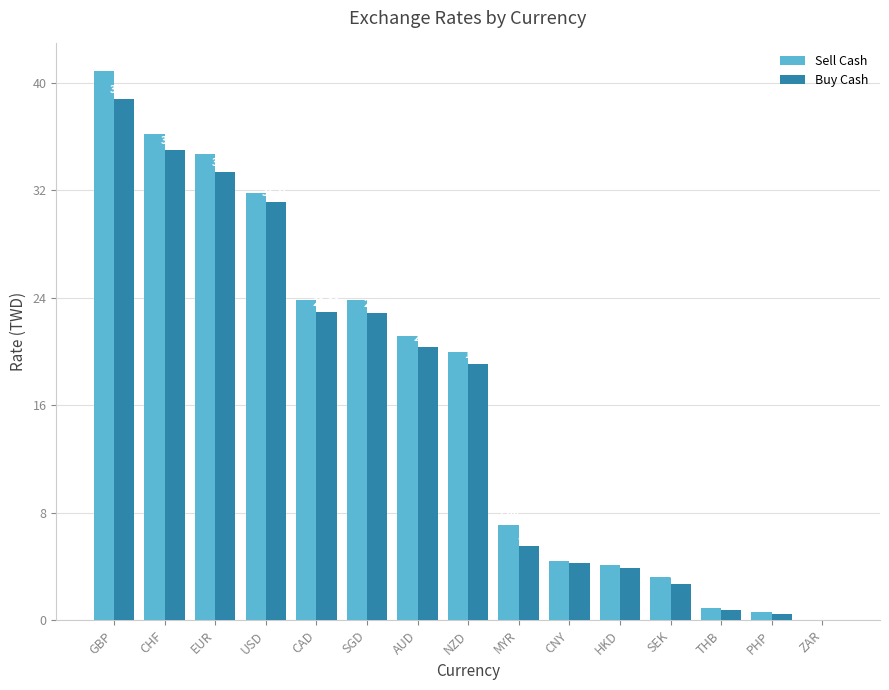

What is the maximum value shown in the chart?

40.9